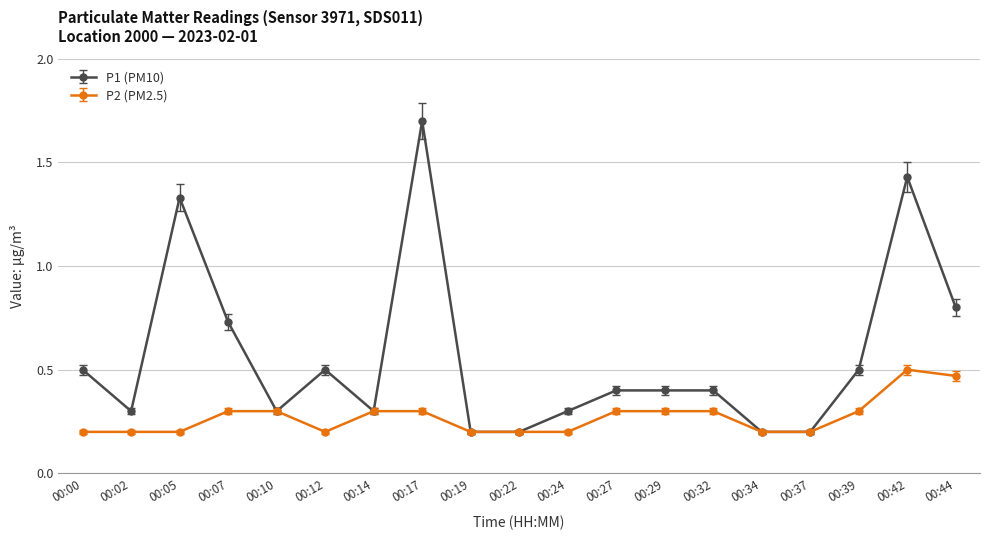

Is it true that P2 (PM2.5) equals 0.1 at 00:19?

False